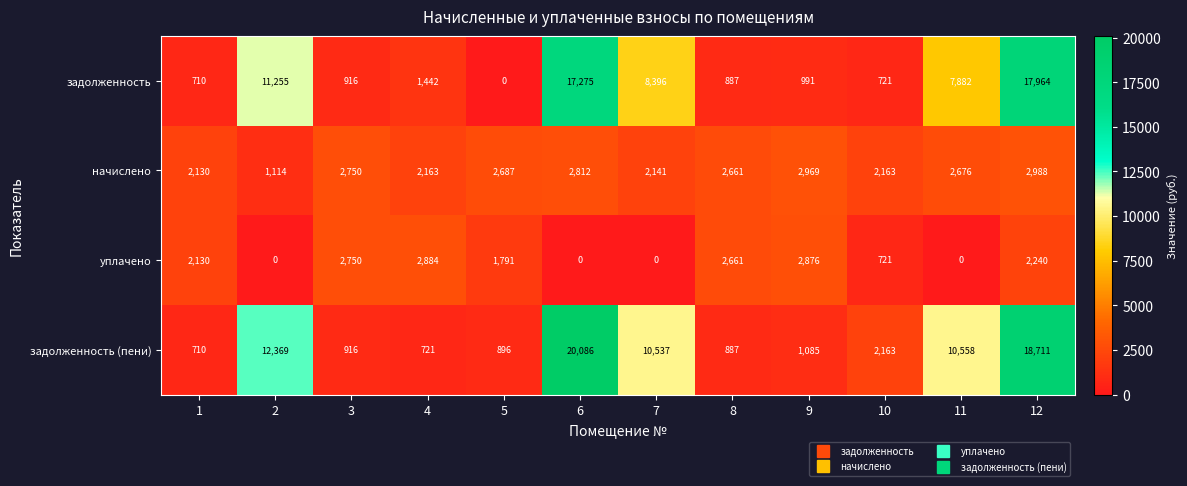

At which label is задолженность closest to 8982?

7